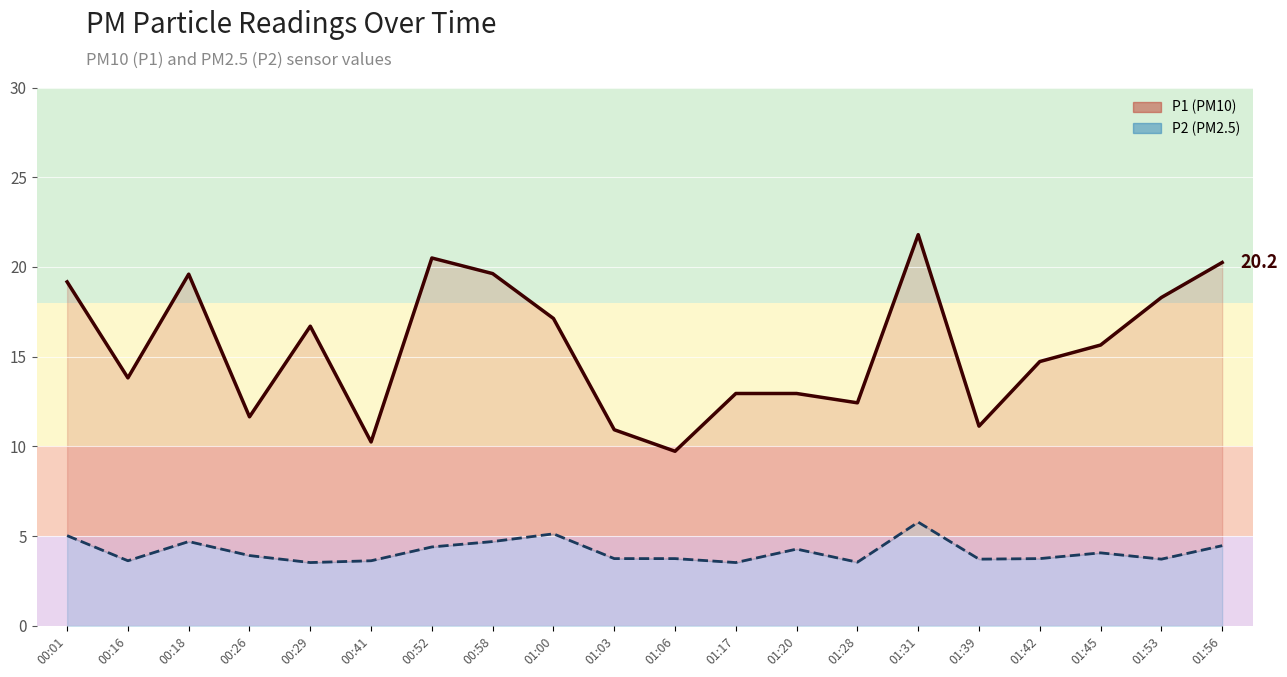

Reading left to right, what are all the values shown in this chart?

P1 (PM10): 19.2	13.8	19.6	11.7	16.7	10.2	20.5	19.6	17.1	10.9	9.7	12.9	12.9	12.4	21.8	11.1	14.7	15.7	18.3	20.2
P2 (PM2.5): 5.0	3.6	4.7	3.9	3.5	3.6	4.4	4.7	5.1	3.8	3.8	3.5	4.3	3.5	5.8	3.7	3.8	4.1	3.7	4.5